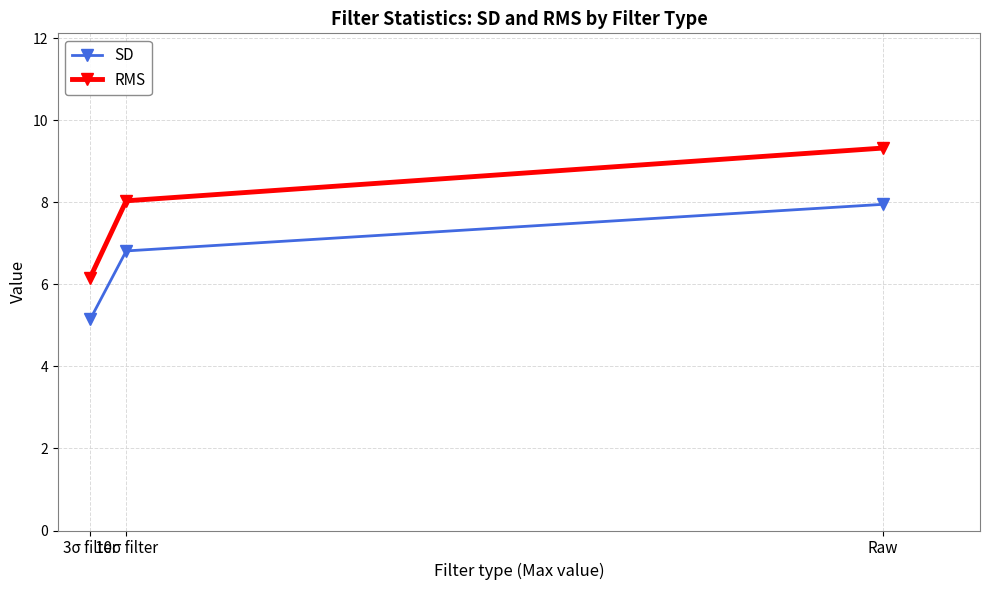

Where is SD nearest to the value 6?

10σ filter